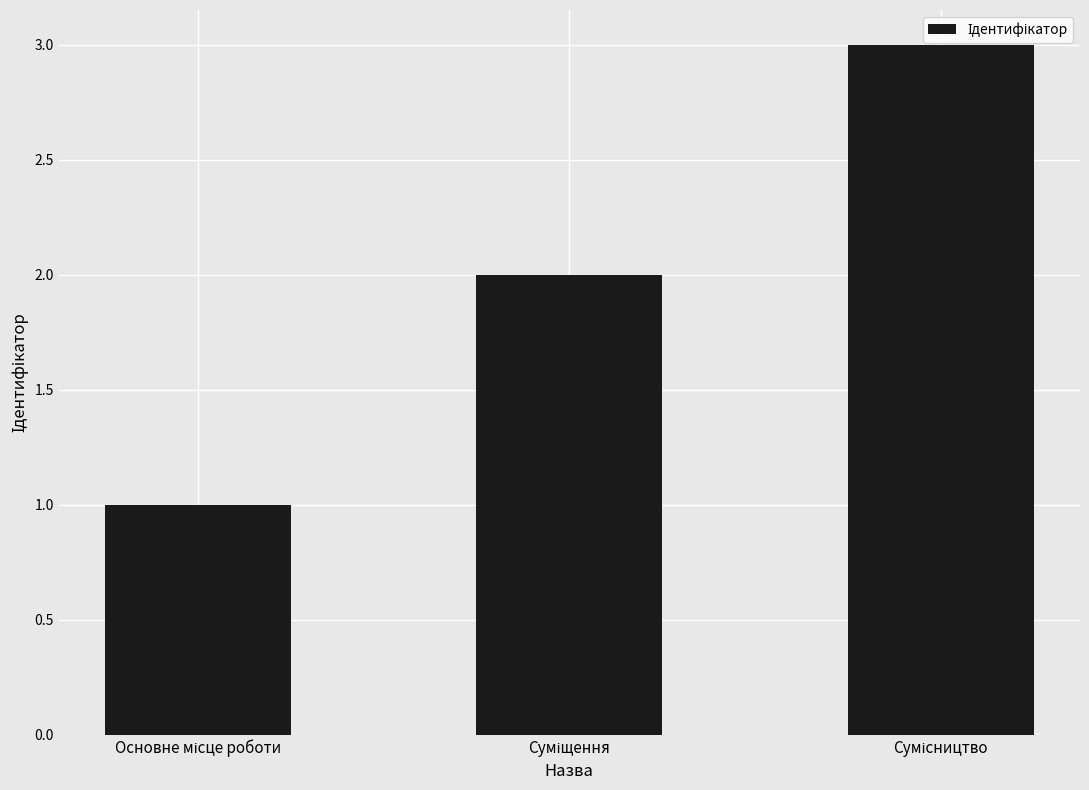

What is the greatest value displayed?

3